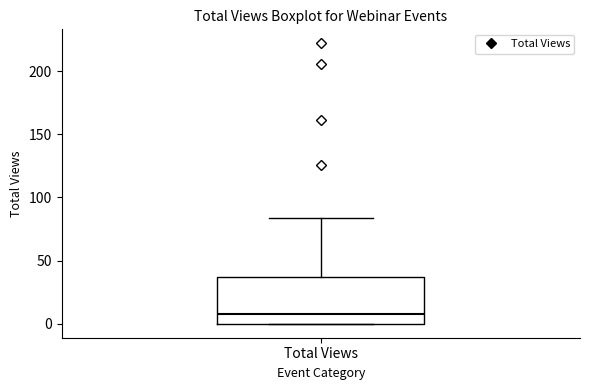

Where does the median line of the box for Total Views sit on the y-axis? The values are not printed on the chart, so give them approximately, as read against the axis.

10